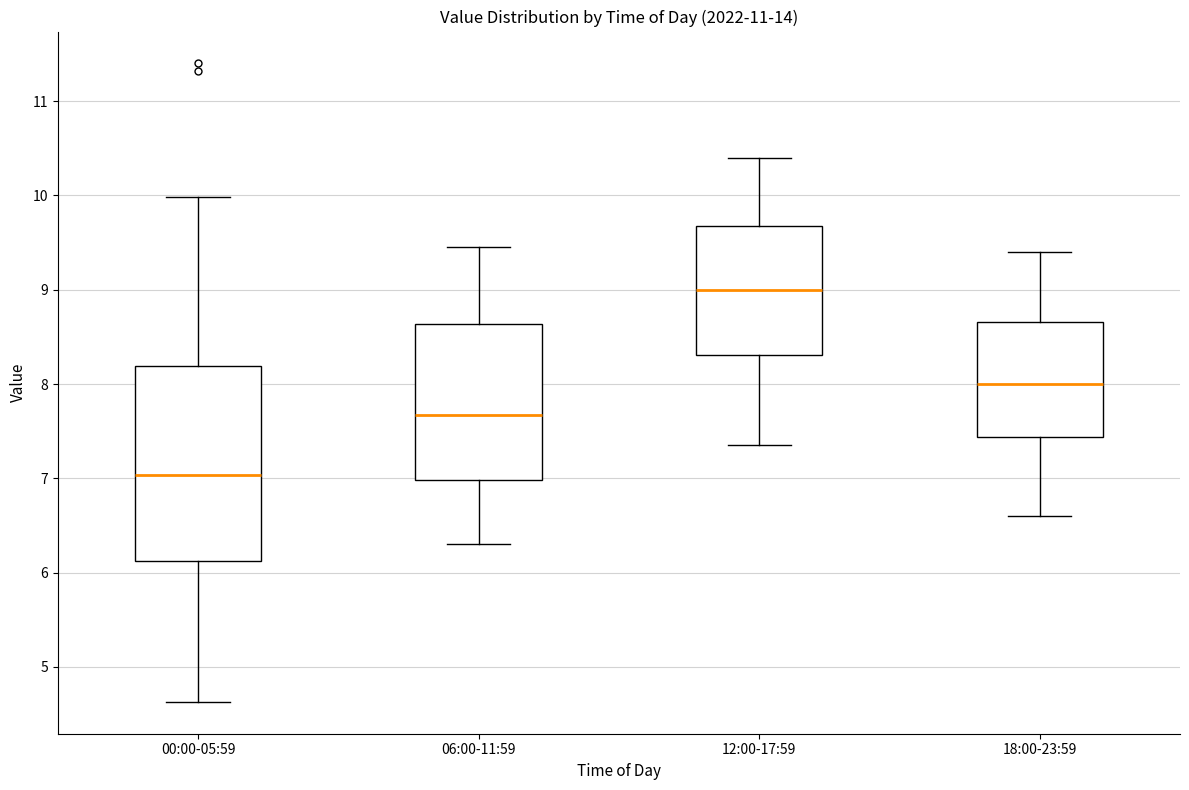

Reading left to right, read every box against the y-axis: the position of its median line, the range the box covers, and the ends of its whiskers. The values are not printed on the chart, so give them approximately, as read against the axis.

00:00-05:59: median 7.0, box 6.1 to 8.2, whiskers 4.6 to 10.0
06:00-11:59: median 7.7, box 7.0 to 8.6, whiskers 6.3 to 9.5
12:00-17:59: median 9.0, box 8.3 to 9.7, whiskers 7.4 to 10.4
18:00-23:59: median 8.0, box 7.4 to 8.7, whiskers 6.6 to 9.4